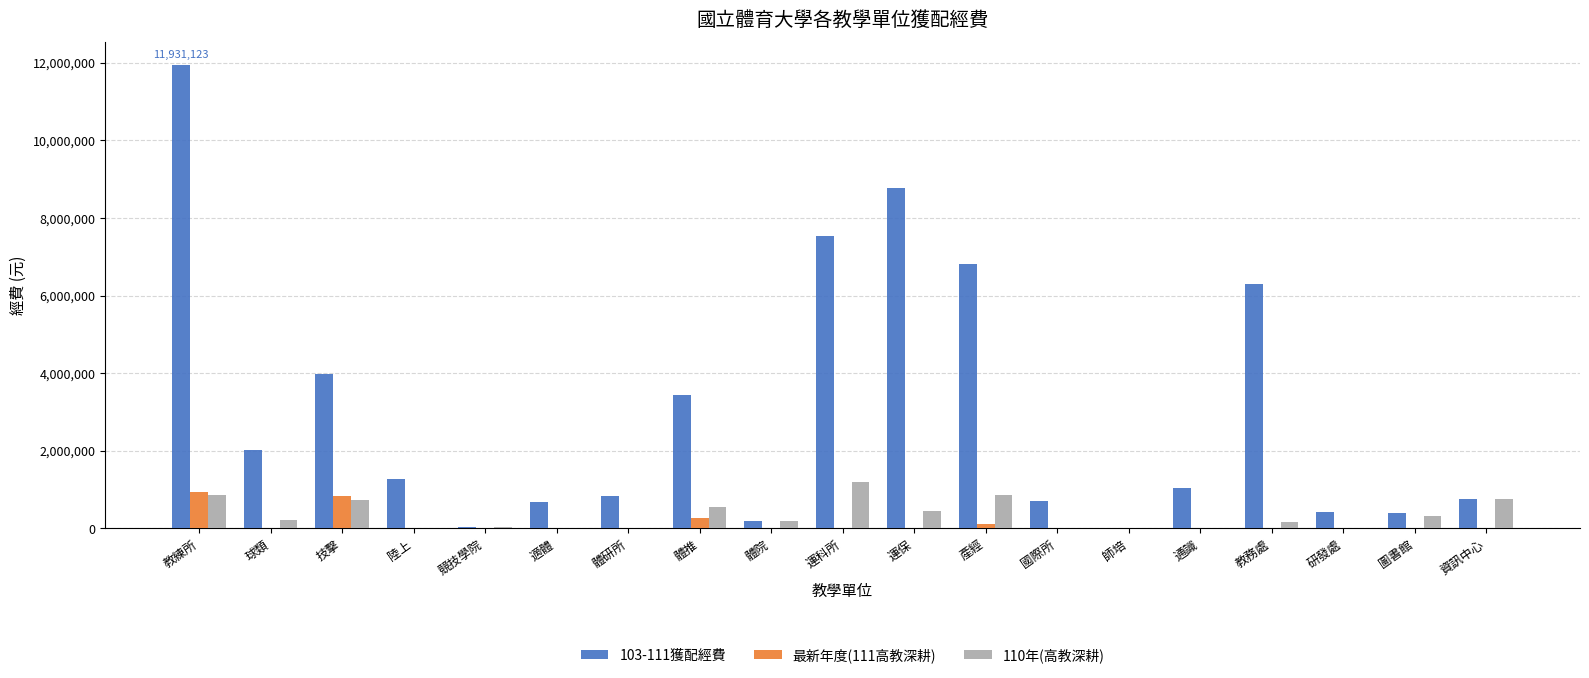

Is the value of 110年(高教深耕) at 體研所 greater than the value of 103-111獲配經費 at 體推?

No